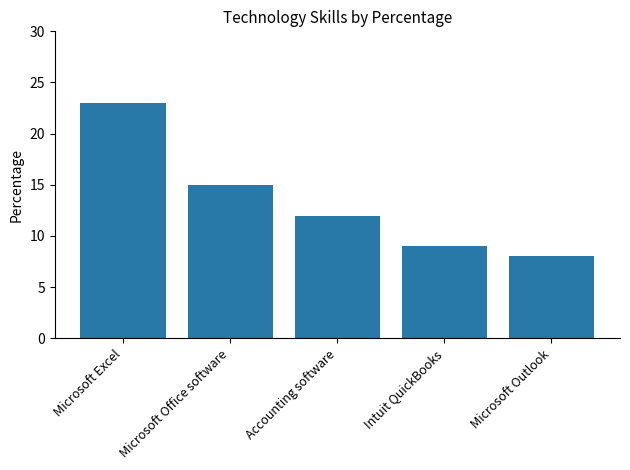

What is the sum of the values at Microsoft Outlook and Accounting software?

20